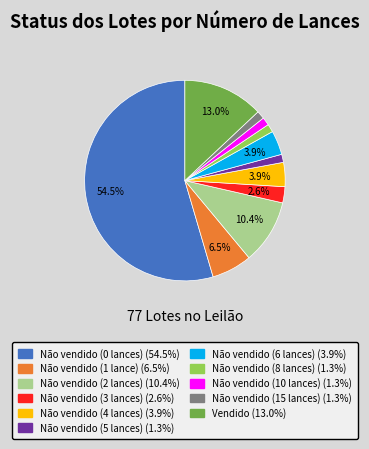

To the nearest percent, what is the average slice percentage?

9%